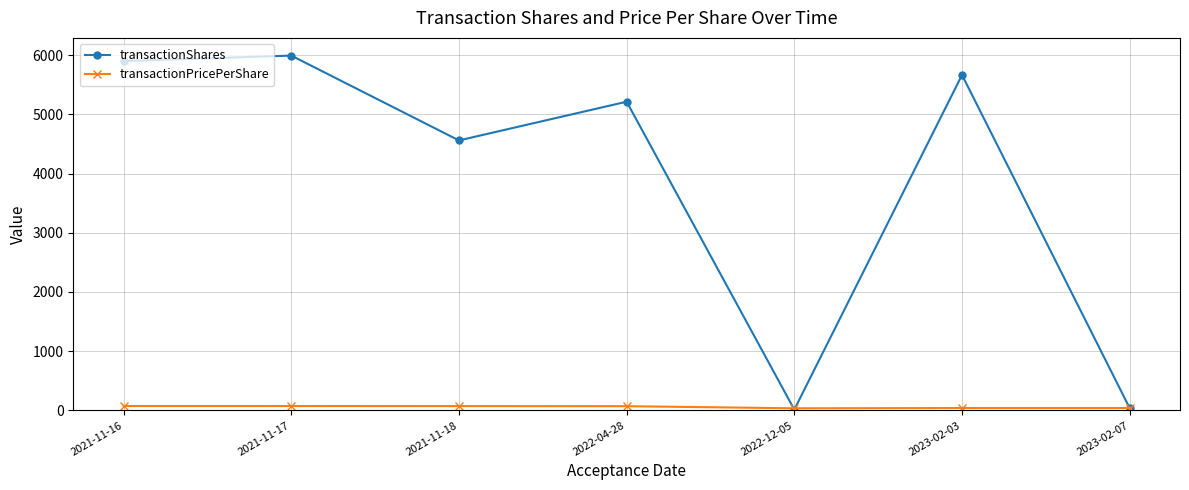

What is the difference between the maximum and minimum values in the transactionPricePerShare series?

39.0